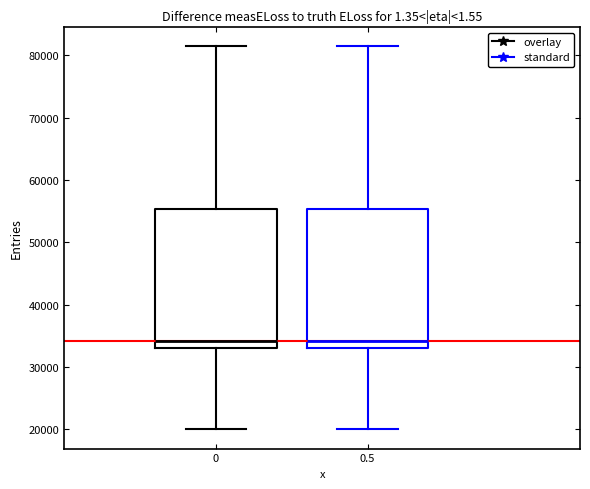

Reading left to right, read every box against the y-axis: the position of its median line, the range the box covers, and the ends of its whiskers. The values are not printed on the chart, so give them approximately, as read against the axis.

0: median 34000, box 33000 to 55000, whiskers 20000 to 81000
0.5: median 34000, box 33000 to 55000, whiskers 20000 to 81000